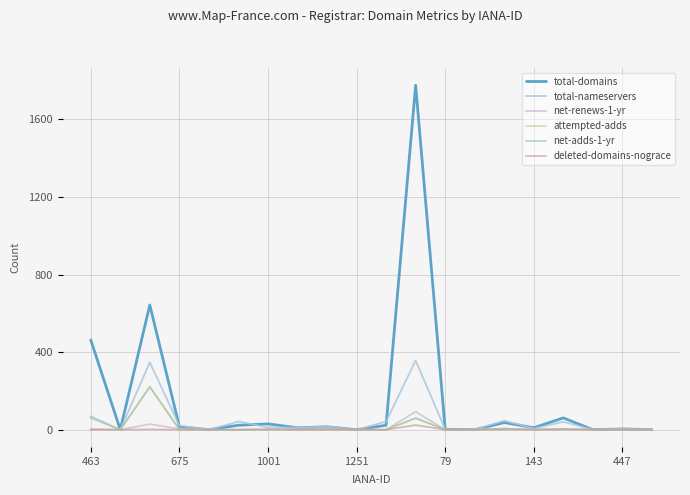

Which series has the largest total across all categories?

total-domains